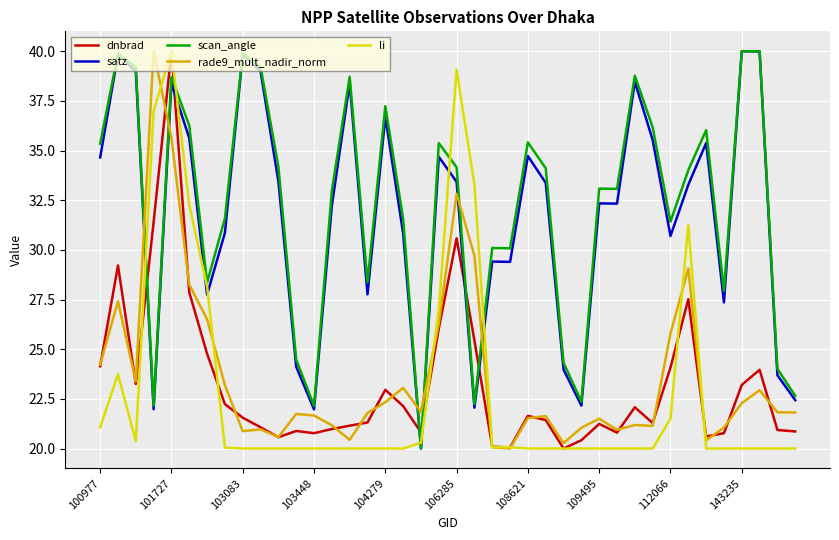

Which series ends up on top after the final intersection of dnbrad and scan_angle?

scan_angle